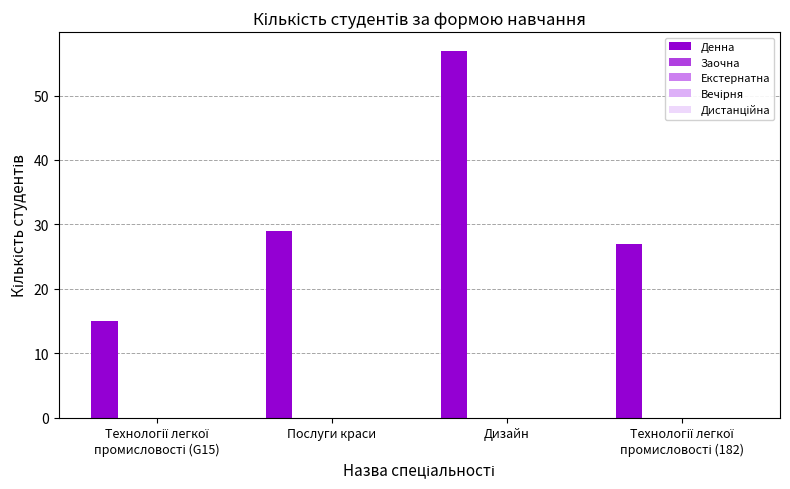

What is the maximum value shown in the chart?

57